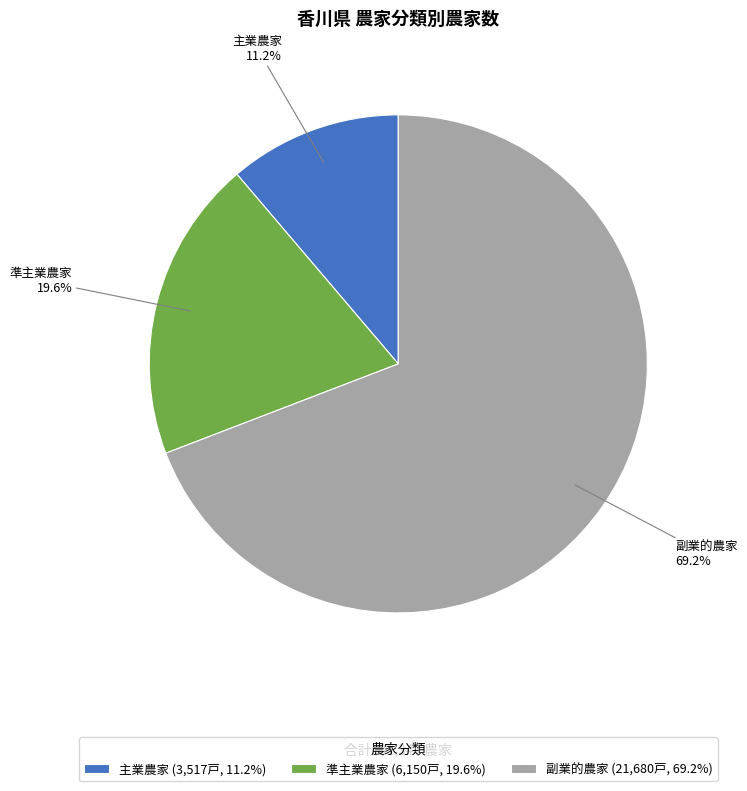

Which has a higher value, 準主業農家 or 副業的農家?

副業的農家